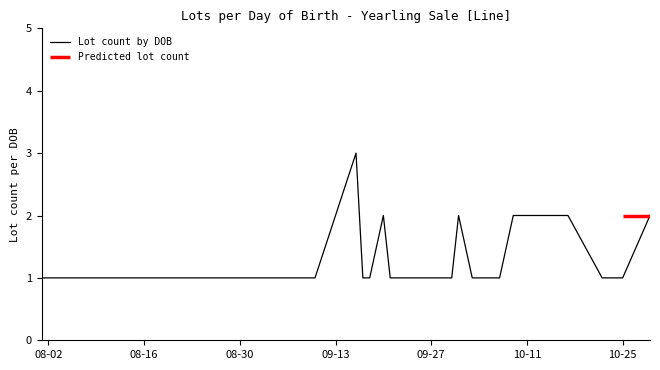

Which category has the lowest value across all series?

08-02